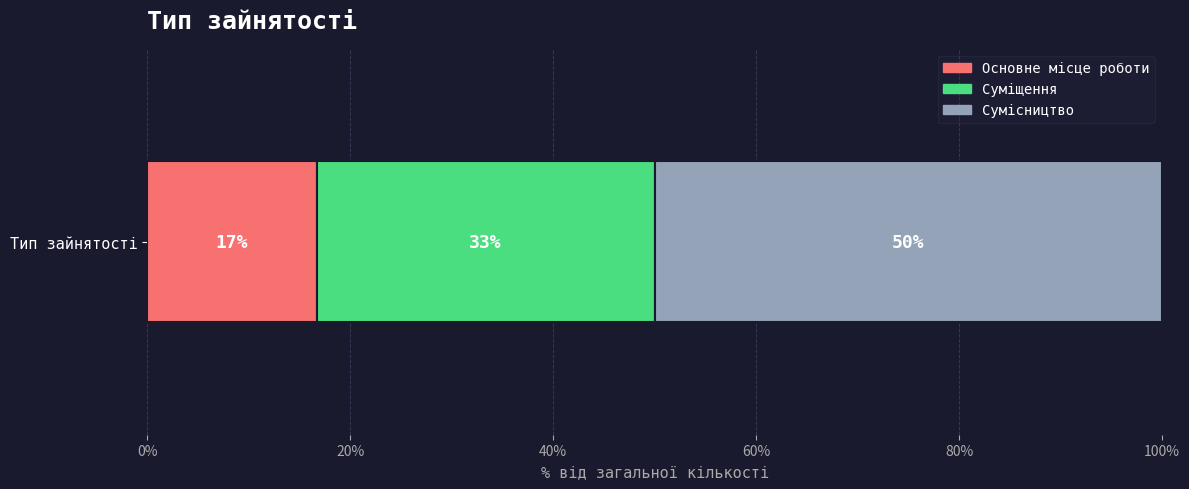

What are all the series names shown in the legend?

Основне місце роботи, Суміщення, Сумісництво